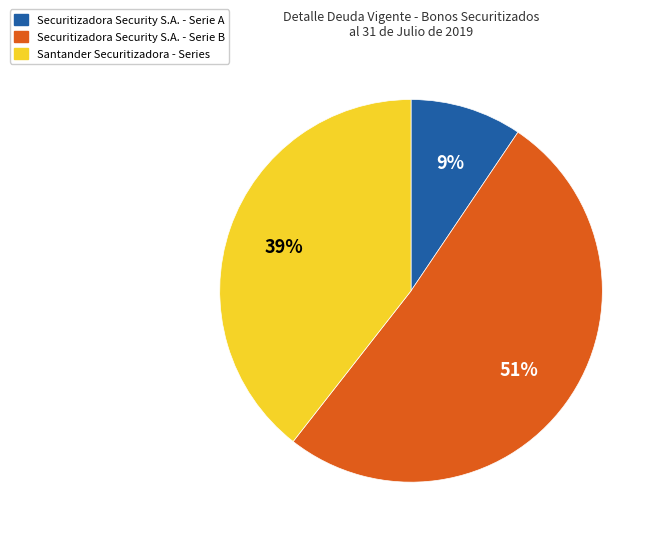

Combined, do Securitizadora Security S.A. - Serie B and Santander Securitizadora - Series account for over 50%?

Yes